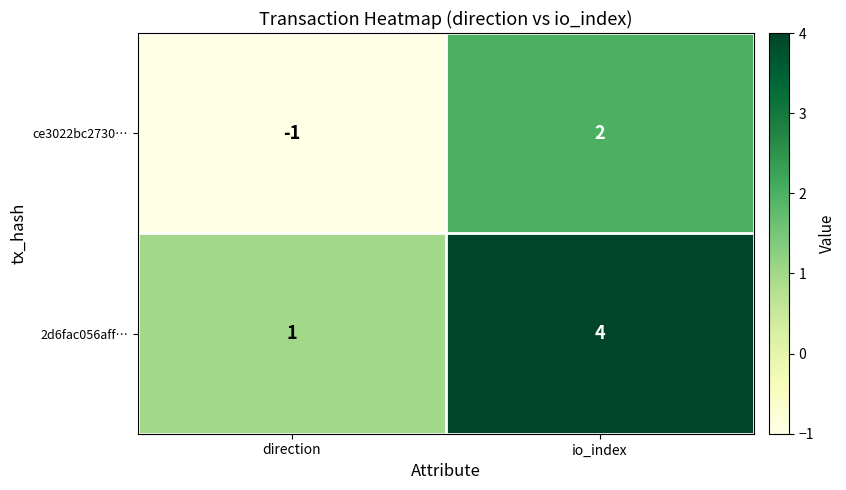

The ce3022bc2730… series shows 1 at io_index. True or false?

False